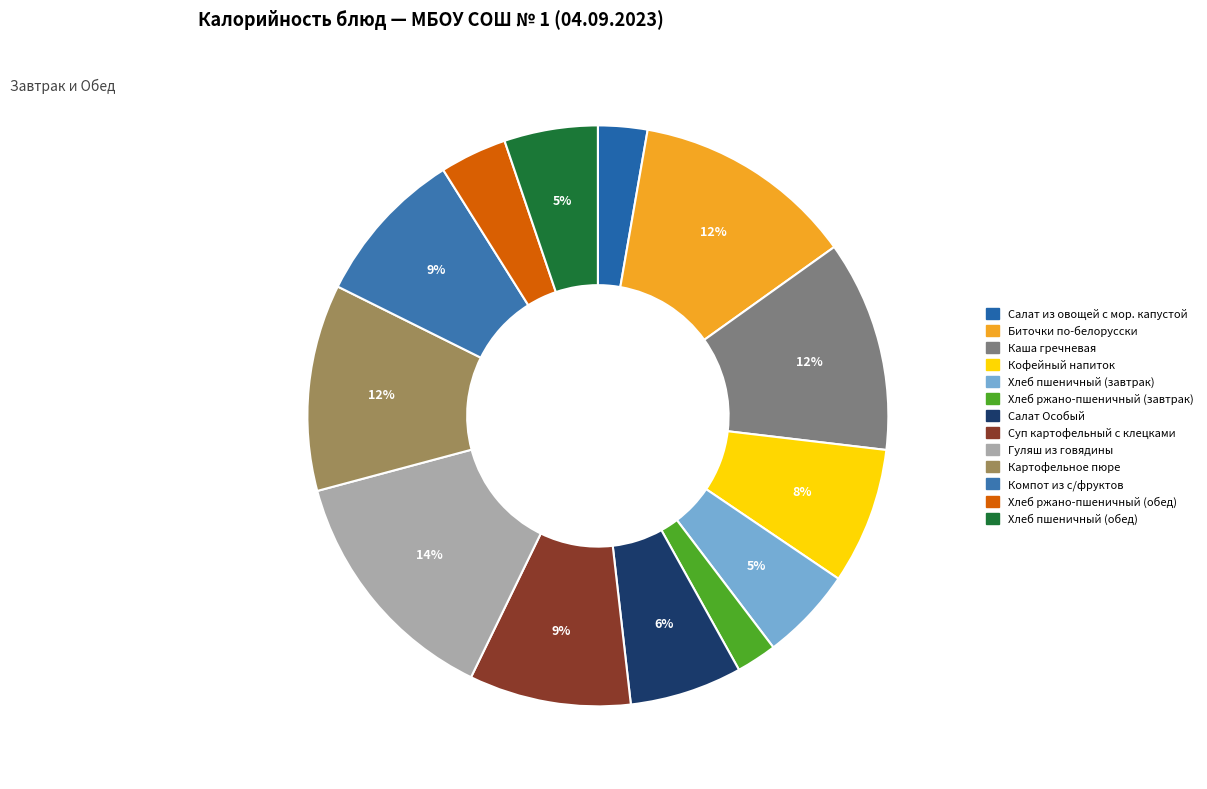

How many segments does this pie chart have?

13